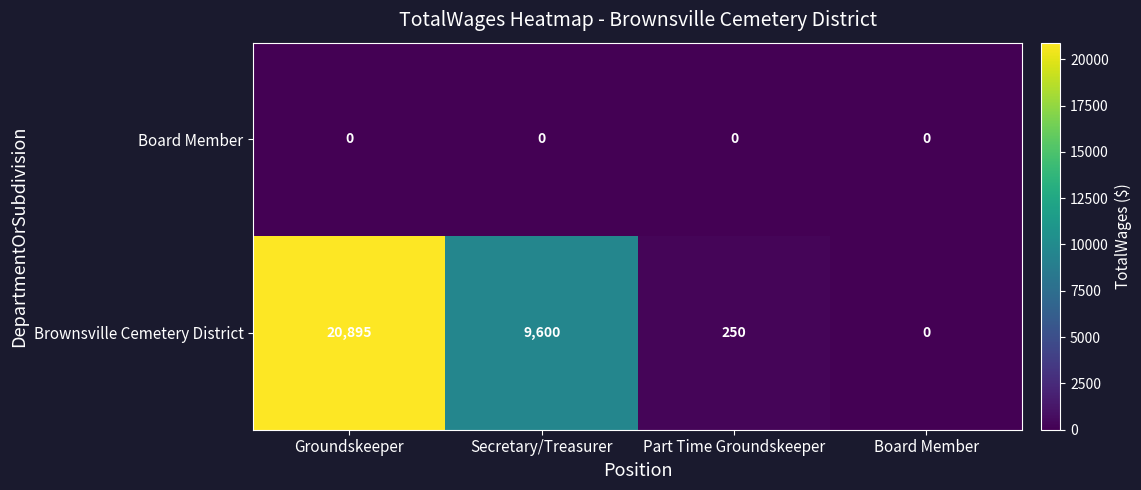

What is the sum of all Brownsville Cemetery District values?

30745